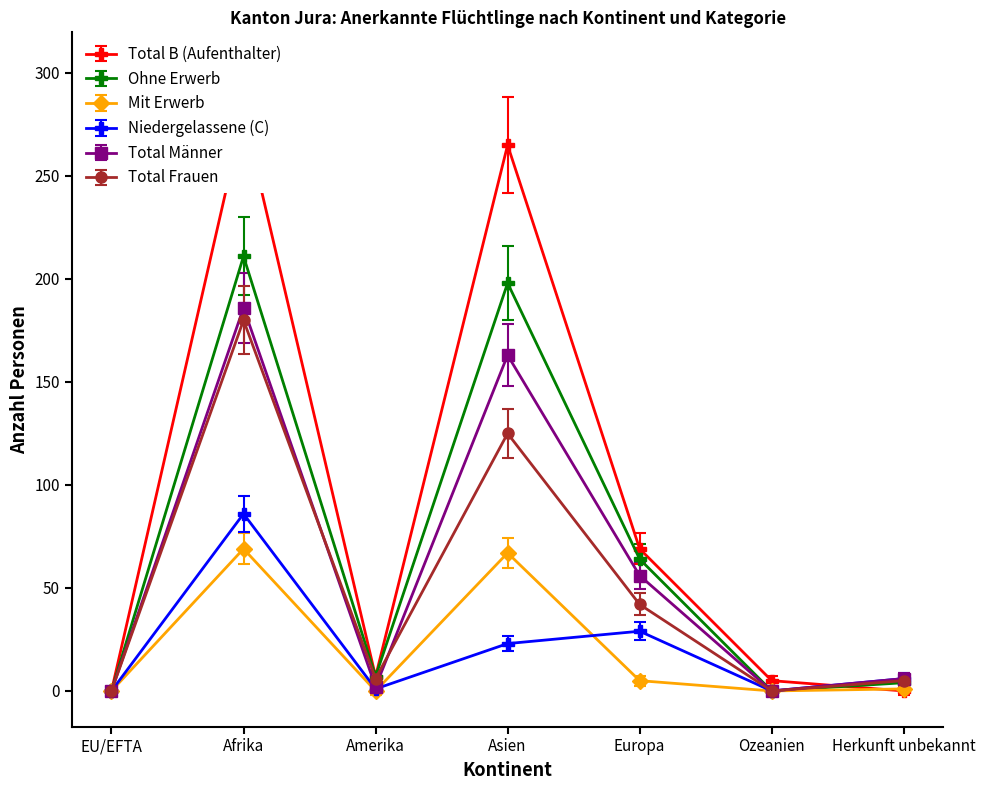

Between Europa and Herkunft unbekannt, which series saw the biggest shift?

Total B (Aufenthalter)